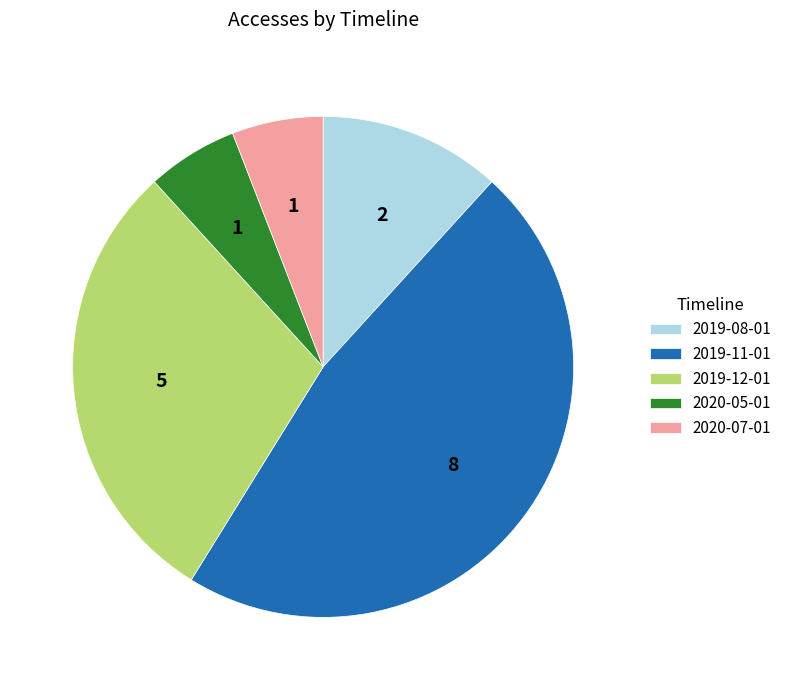

Which category has the biggest portion of the pie?

2019-11-01